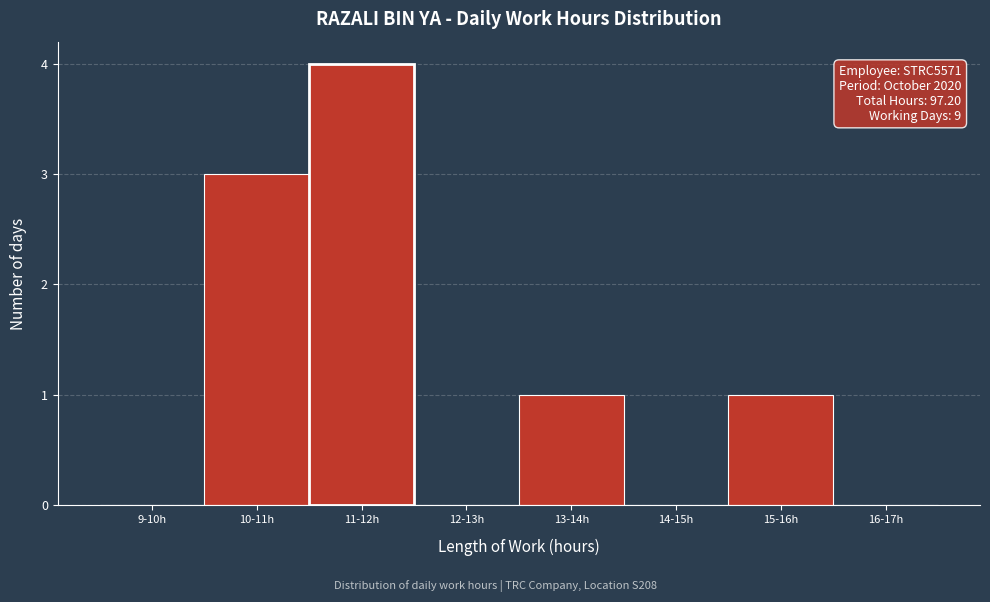

Reading right to left, extract all data points from this chart.

16-17h=0	15-16h=1	14-15h=0	13-14h=1	12-13h=0	11-12h=4	10-11h=3	9-10h=0